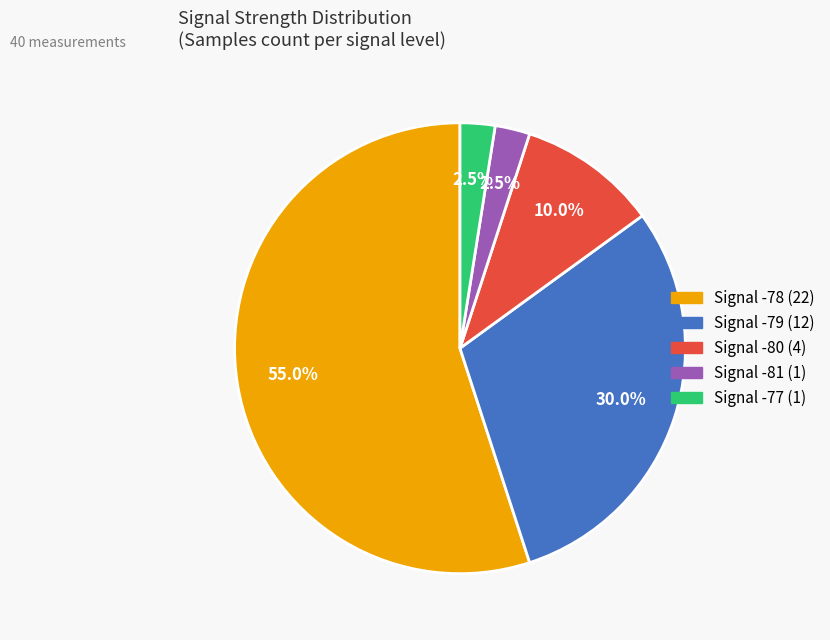

Is there a majority slice in this chart?

Yes